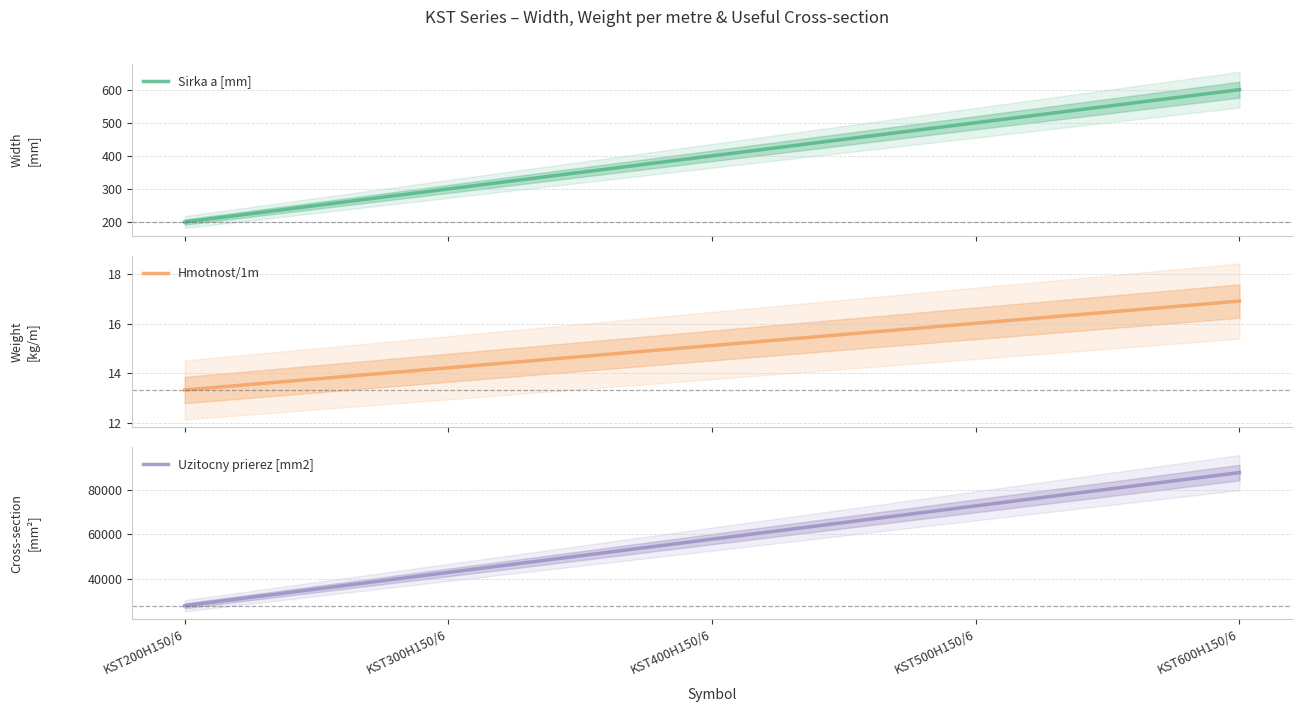

True or false: Sirka a [mm] has a value of 186.6 at KST300H150/6.

False